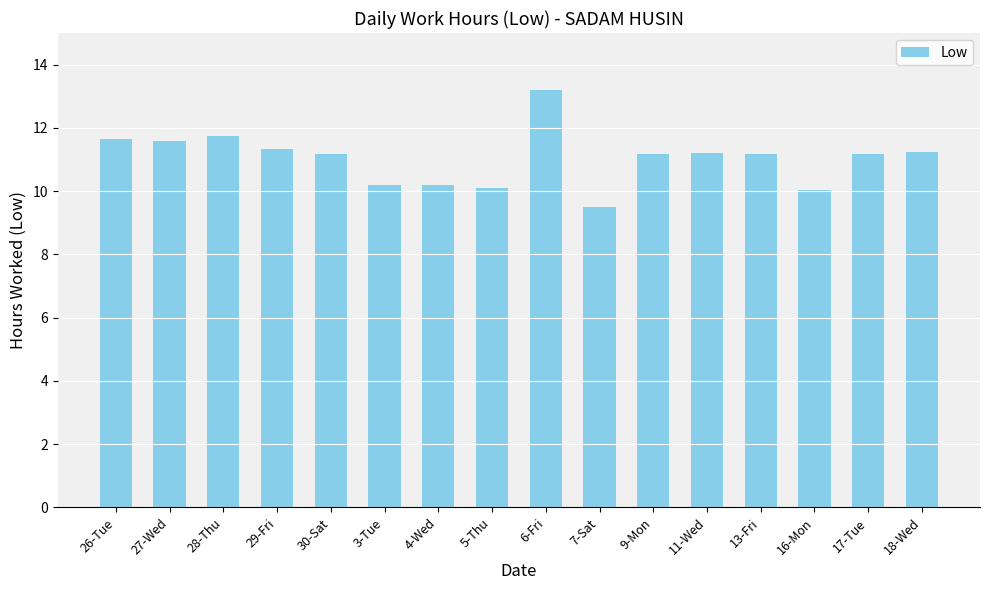

What is the change in value from 4-Wed to 13-Fri?

+1.0